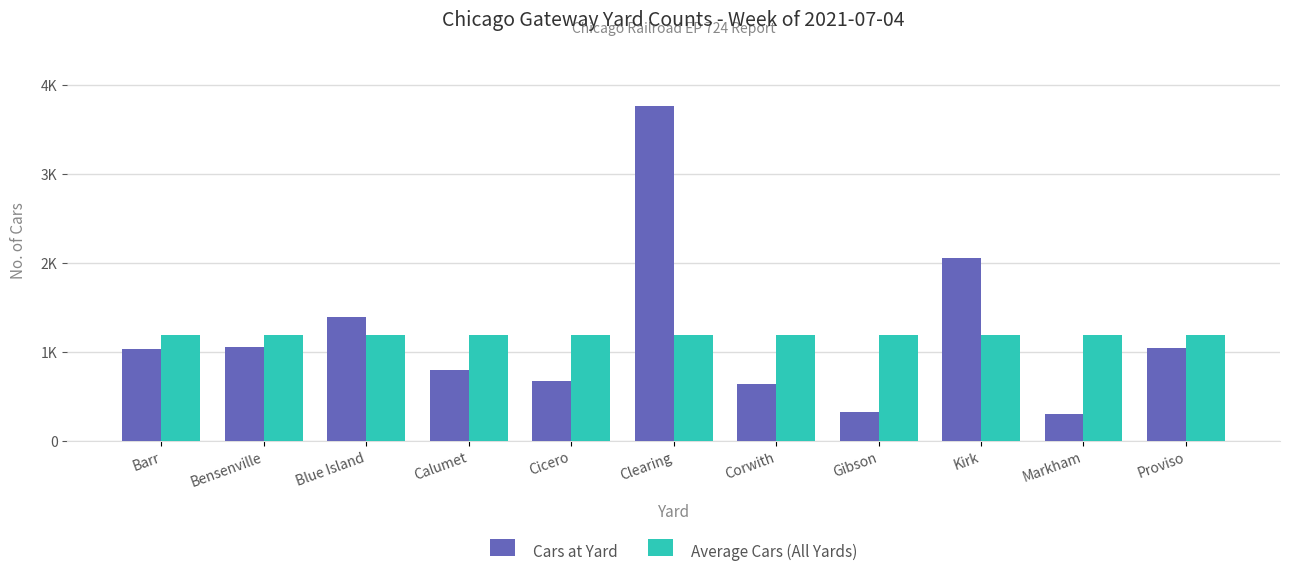

At which category does the chart reach its peak across all series?

Clearing